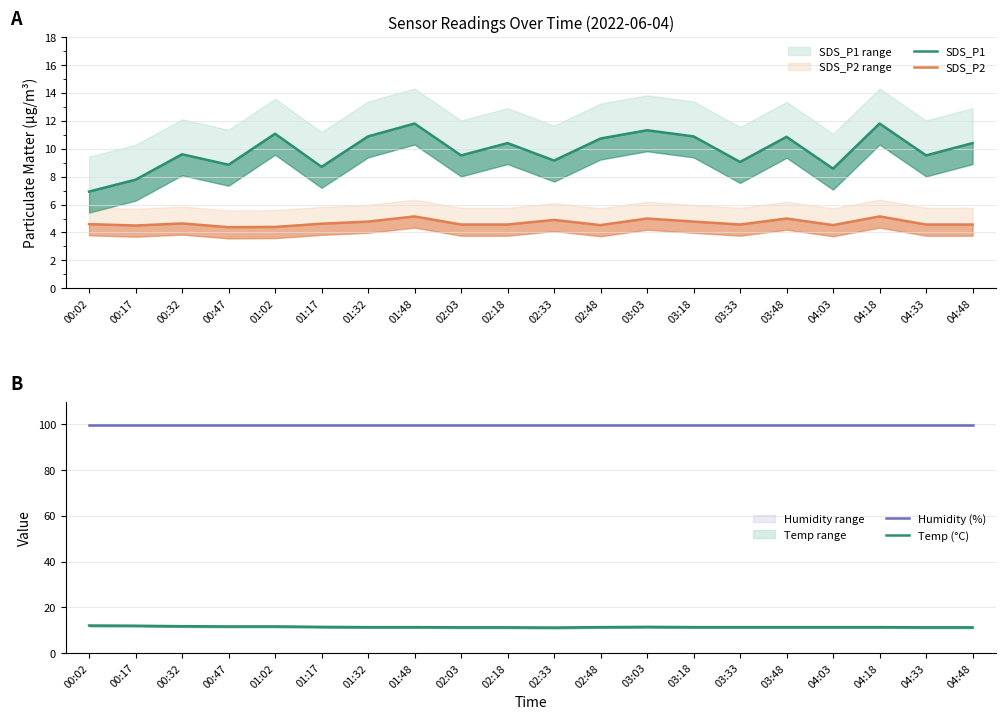

What is the difference between the highest and lowest values at 02:33?

95.0